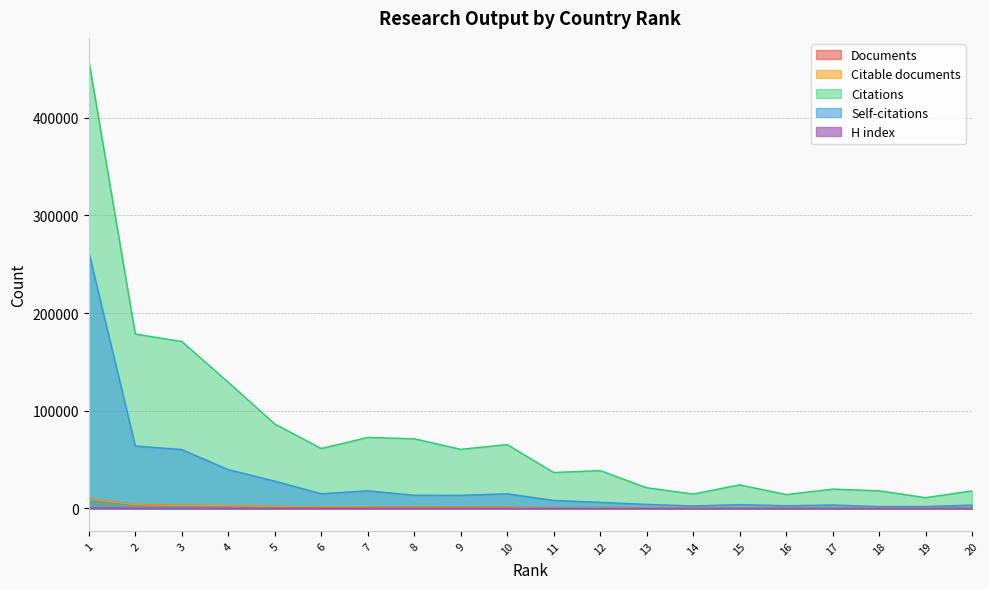

Where is Citations nearest to the value 234997?

2